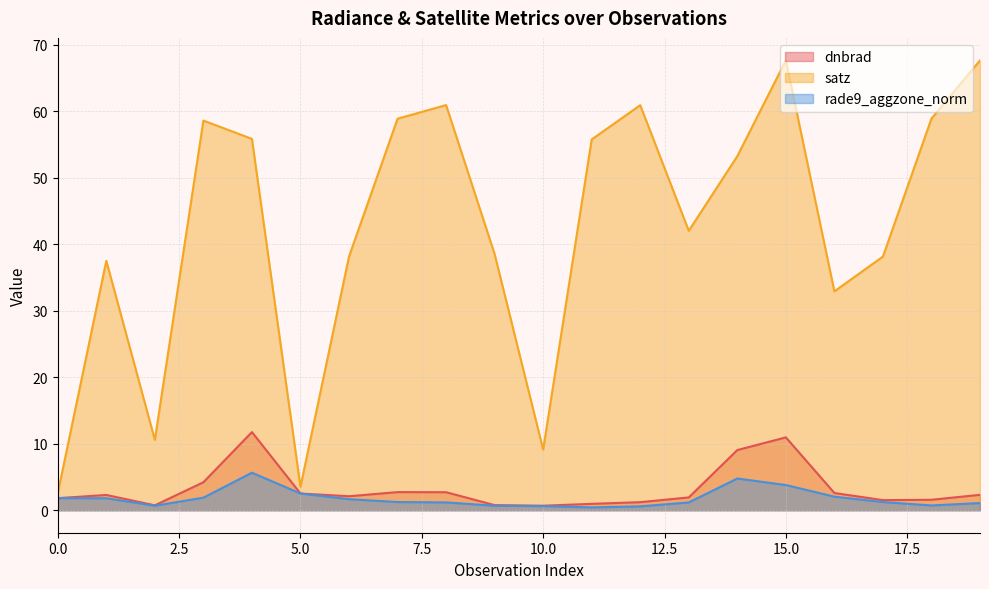

True or false: rade9_aggzone_norm and satz cross at least once.

False